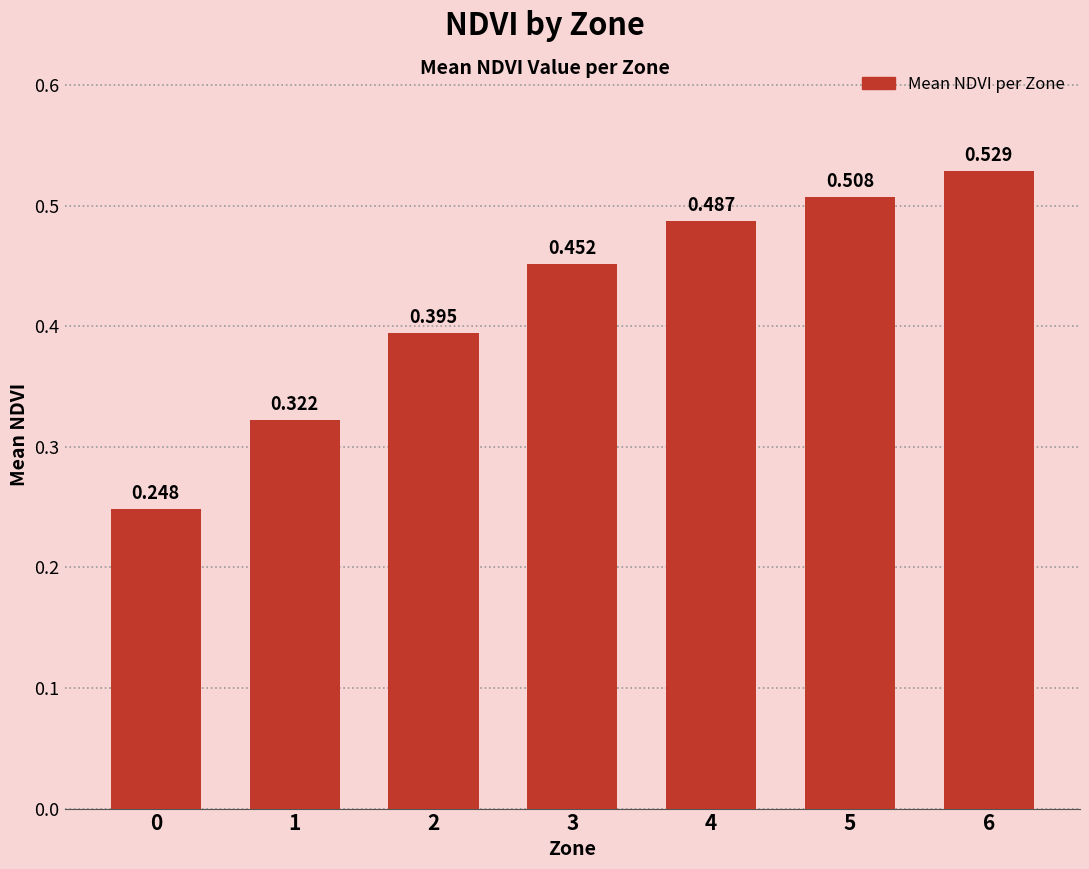

What is the value of the 1st bar from the left?

0.2